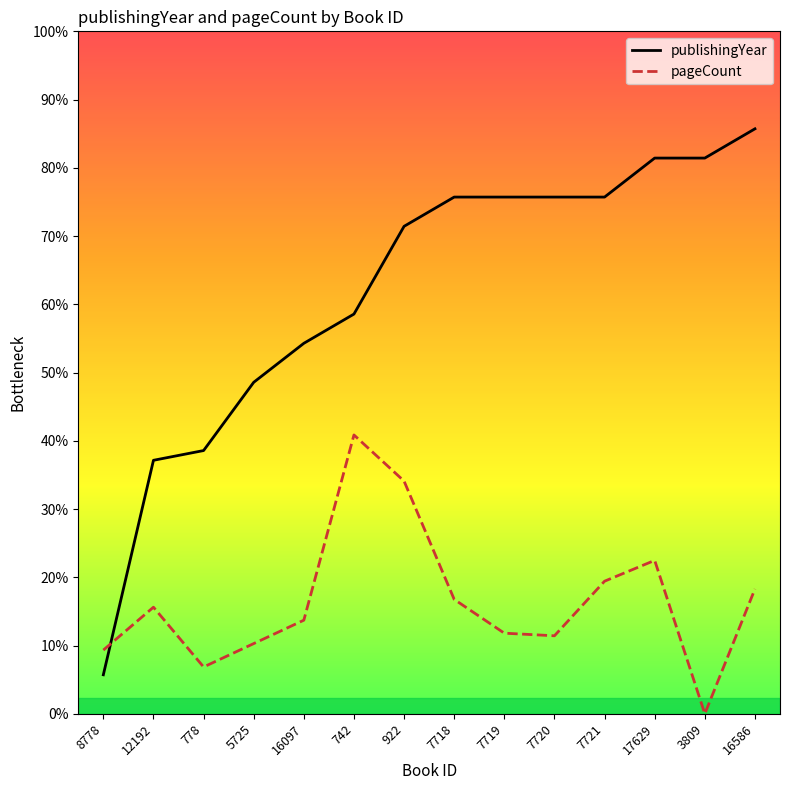

True or false: pageCount has a value of 196 at 8778.

True